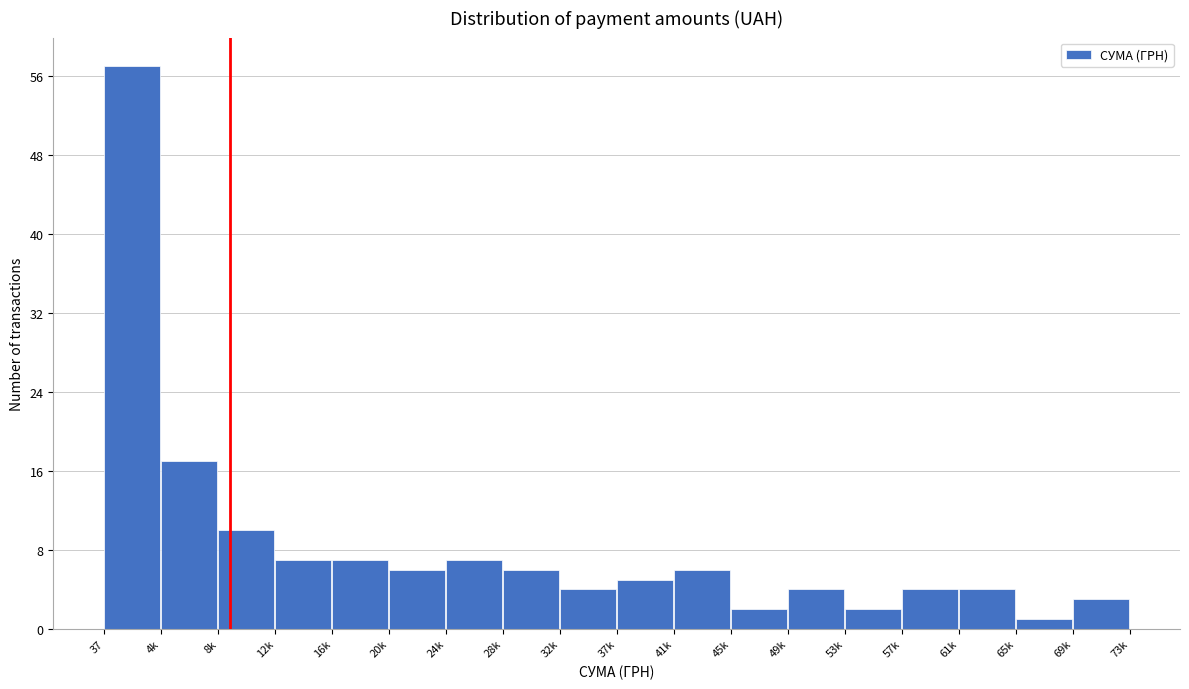

Reading left to right, list all the values displayed in this chart.

57	17	10	7	7	6	7	6	4	5	6	2	4	2	4	4	1	3